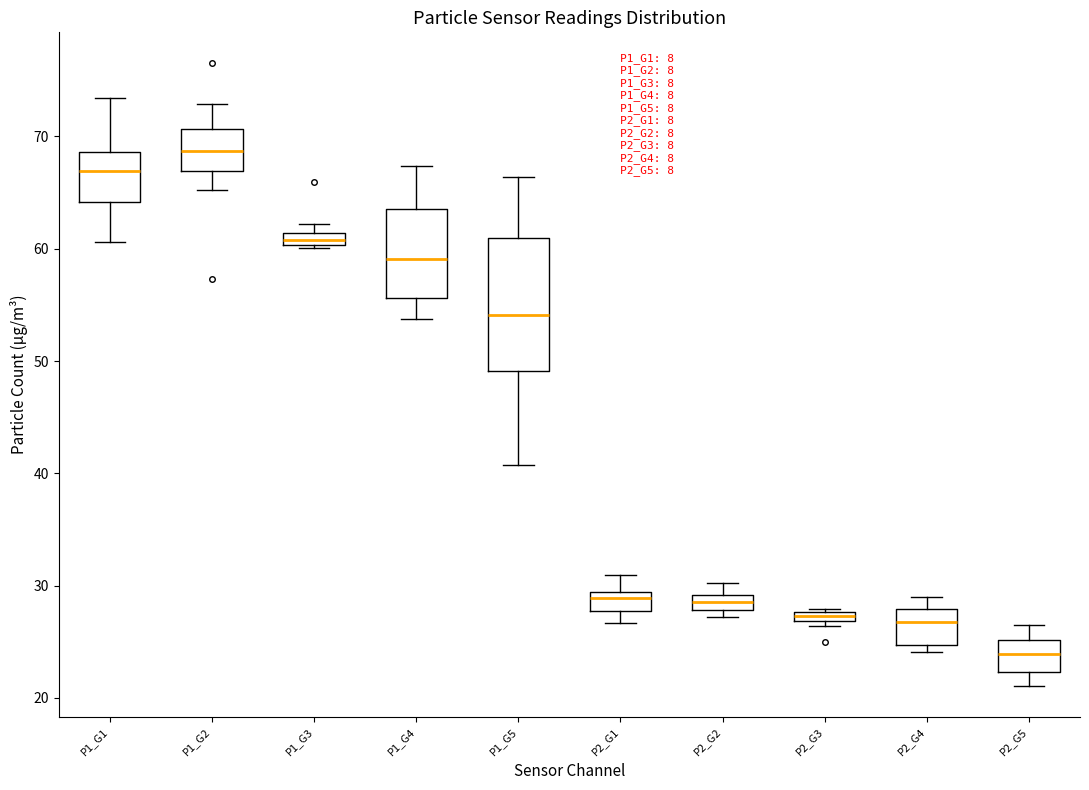

Where does the upper whisker of the box for P2_G5 end on the y-axis? The values are not printed on the chart, so give them approximately, as read against the axis.

27